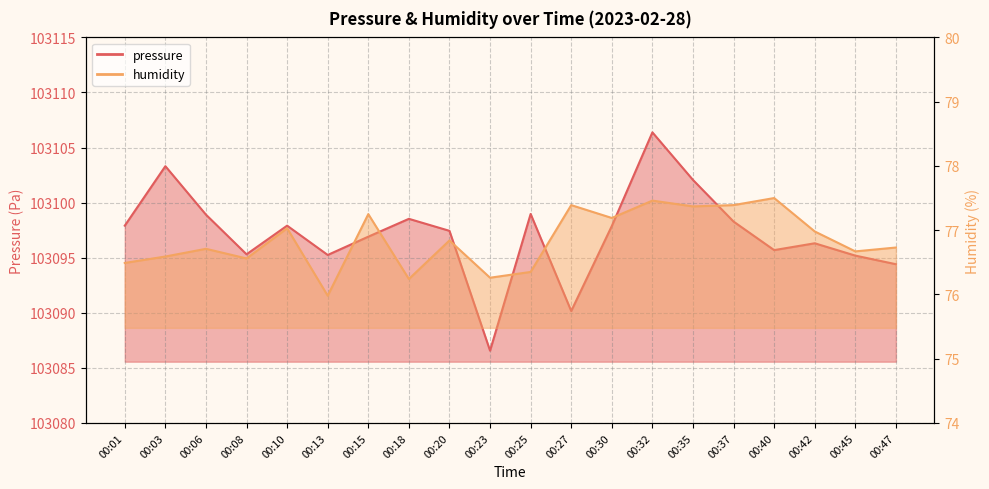

The value of humidity at 00:08 is 31.9. True or false?

False